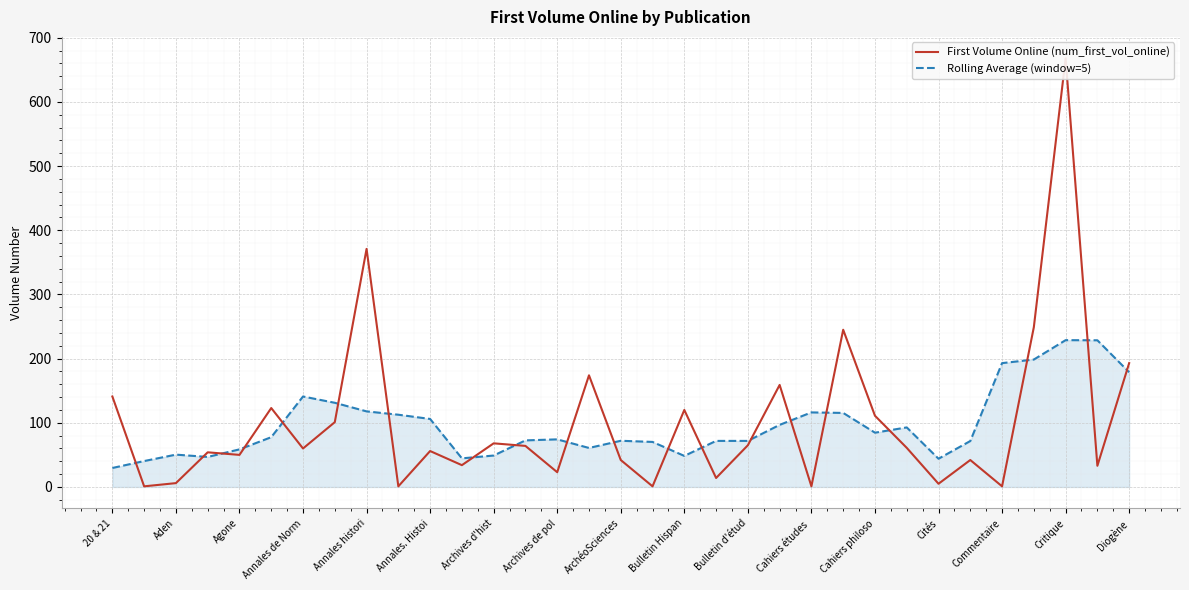

The Rolling Average (window=5) series shows 22.8 at Cahiers philoso. True or false?

False